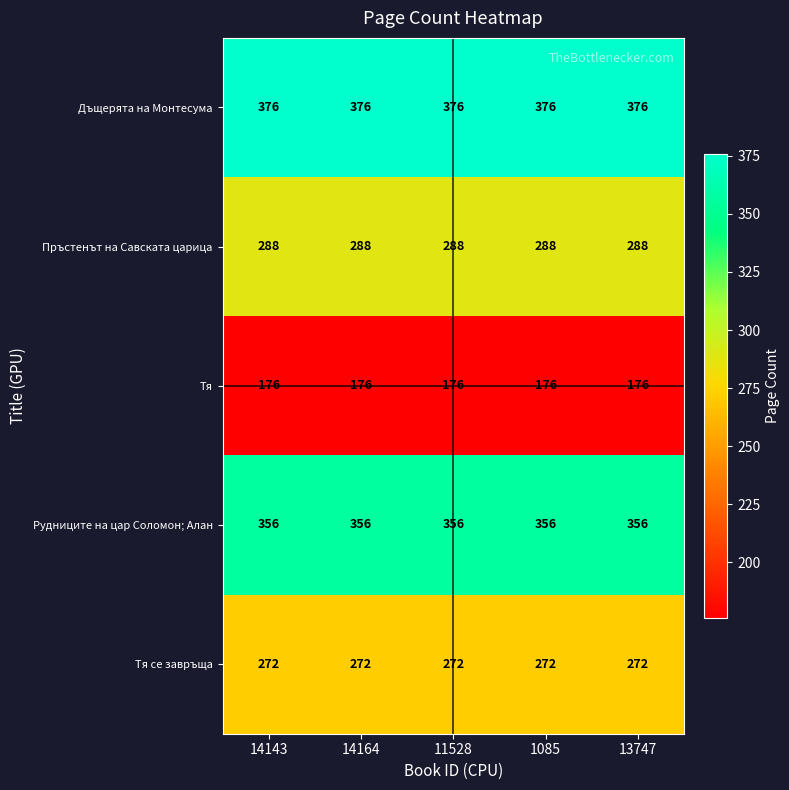

Read the Тя value at 11528.

176